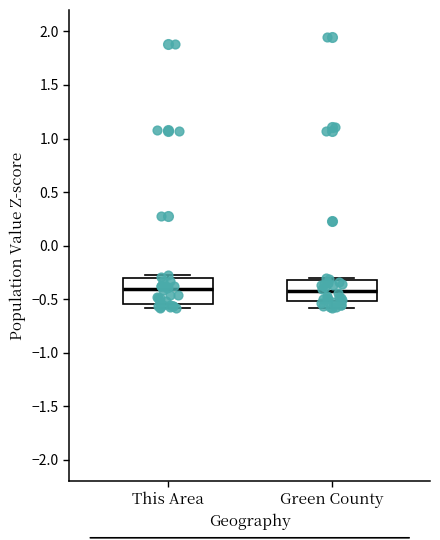

Reading left to right, read every box against the y-axis: the position of its median line, the range the box covers, and the ends of its whiskers. The values are not printed on the chart, so give them approximately, as read against the axis.

This Area: median -0.40, box -0.55 to -0.30, whiskers -0.60 to -0.25
Green County: median -0.40, box -0.50 to -0.30, whiskers -0.60 to -0.30